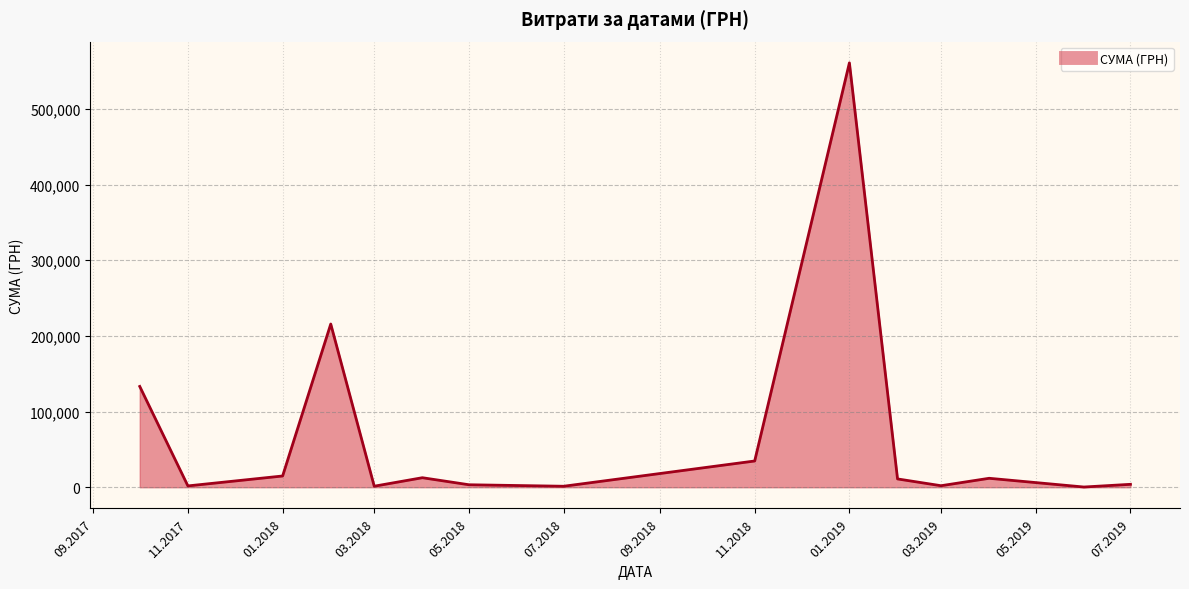

What is the maximum value shown in the chart?

560809.7